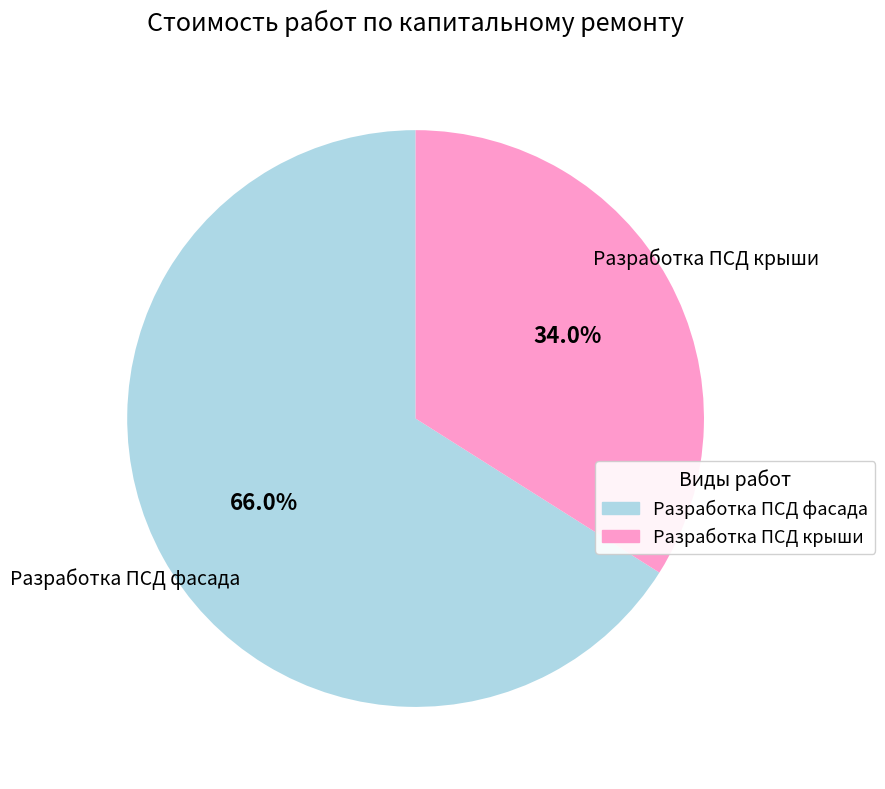

Is the sum of Разработка ПСД фасада and Разработка ПСД крыши greater than half?

Yes